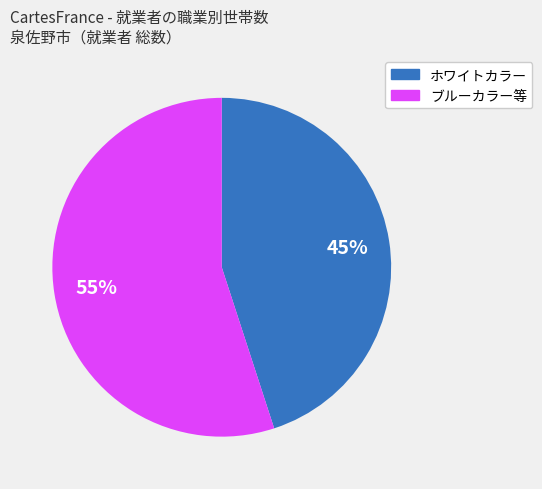

Is there a majority slice in this chart?

Yes